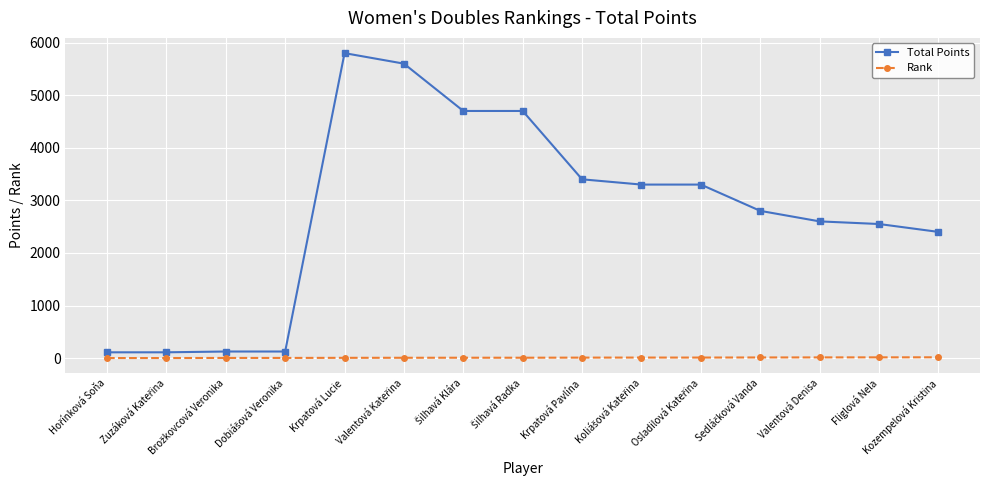

Rank the series by their maximum value, from lowest to highest.

Rank, Total Points